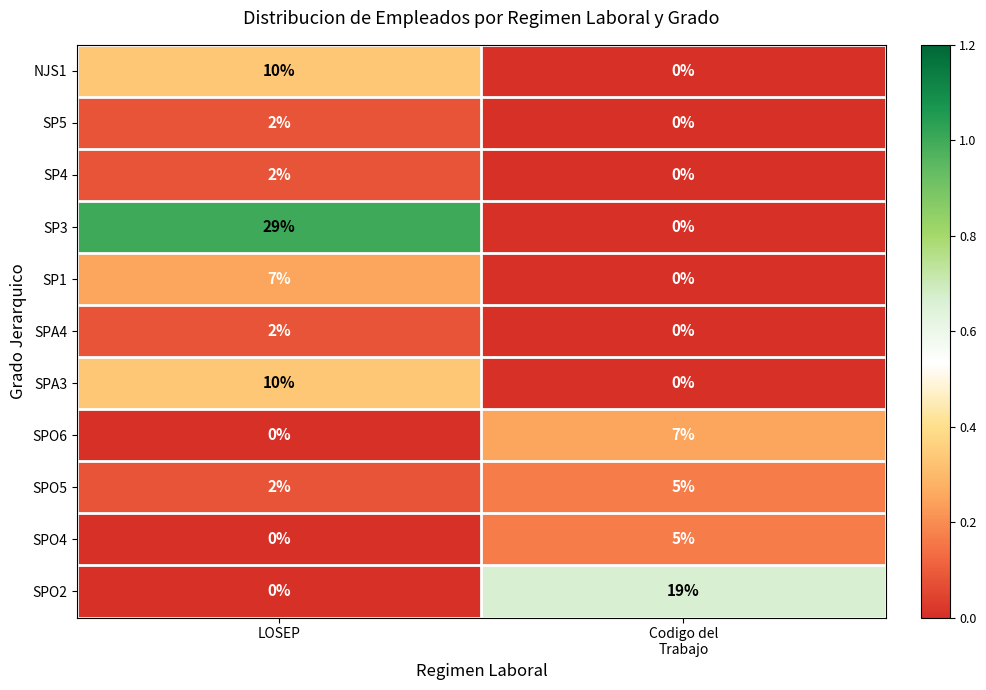

At which category is the sum across all series the highest?

LOSEP